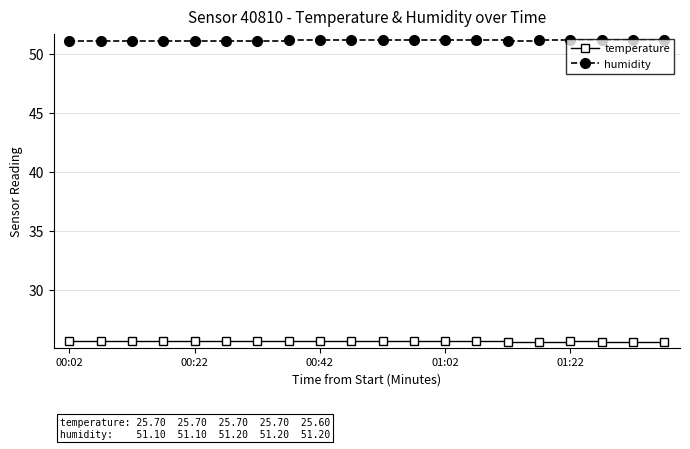

What is the minimum value for humidity?

51.1